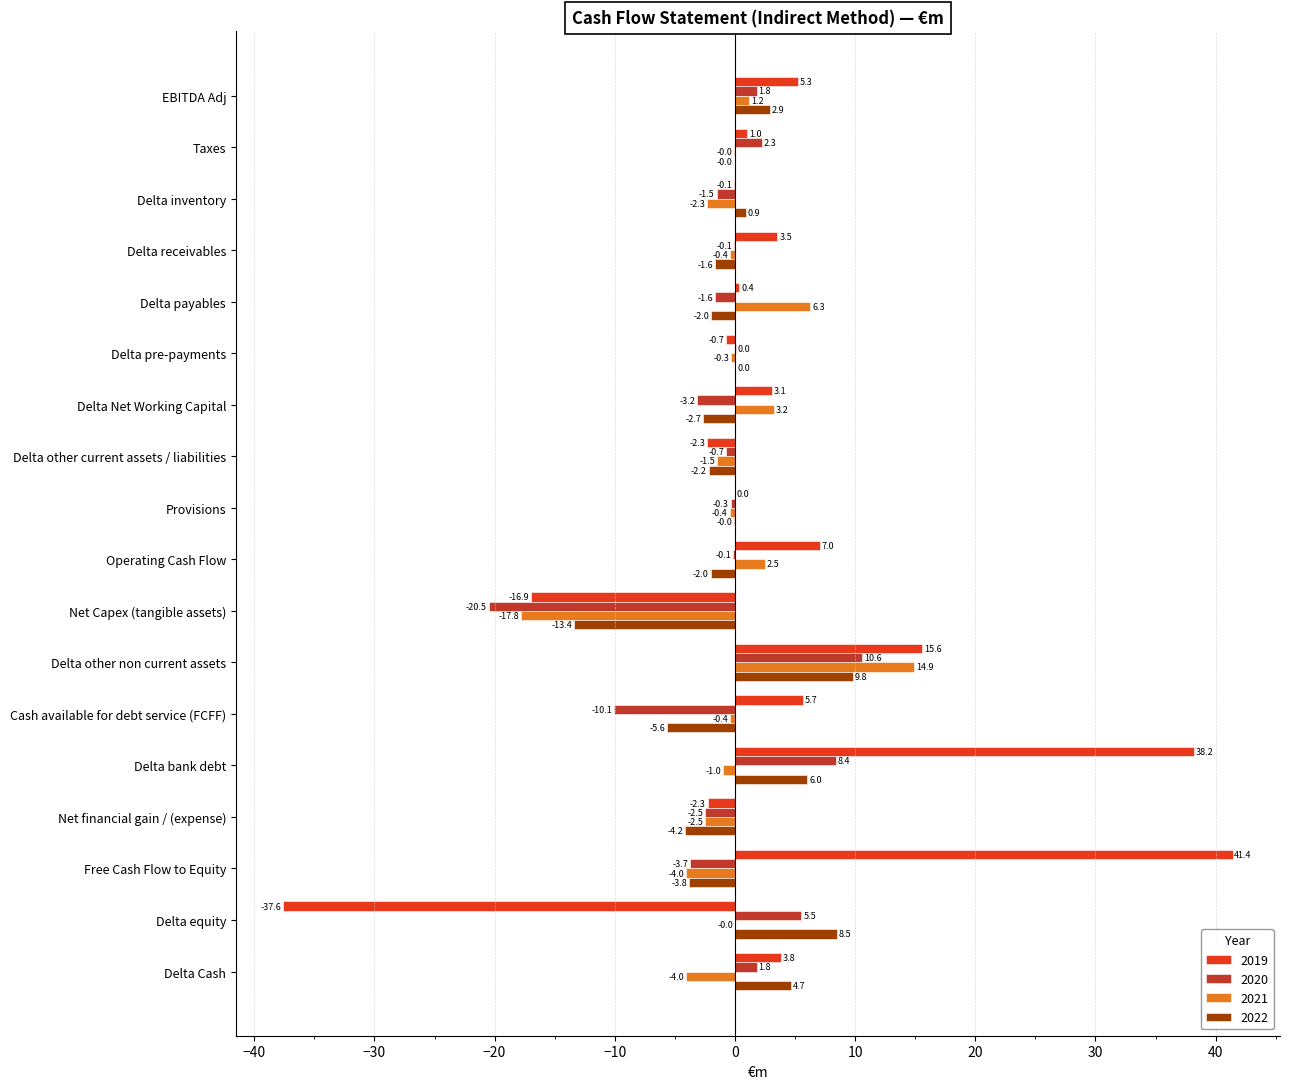

What are all the series names shown in the legend?

2019, 2020, 2021, 2022